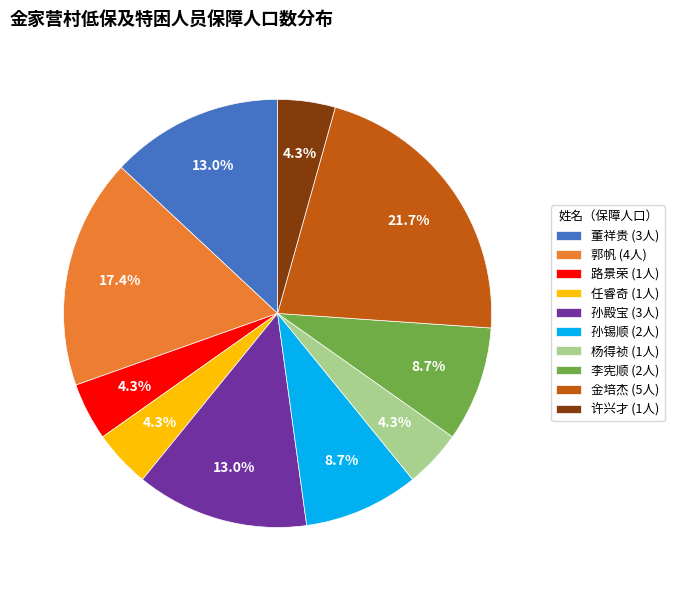

Is 任睿奇 the majority of the pie?

No